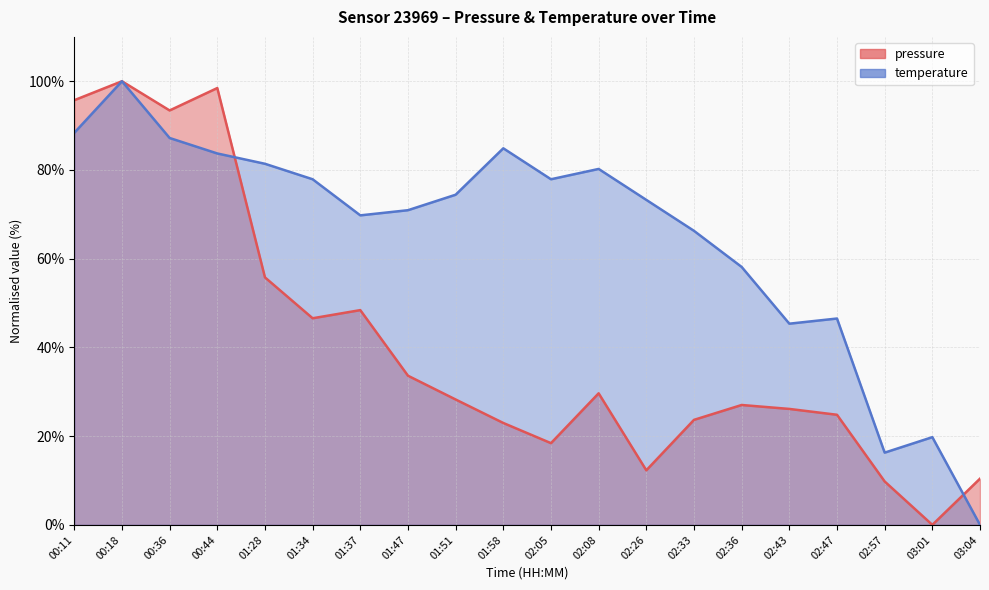

What position from the left is 00:18?

2